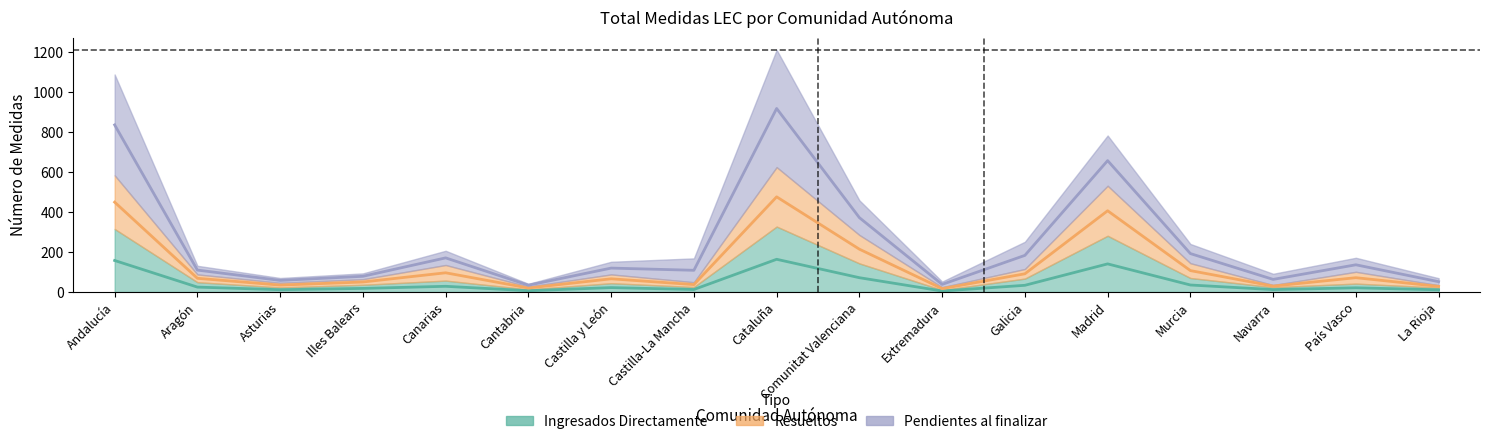

Which category has the highest value across all series?

Cataluña